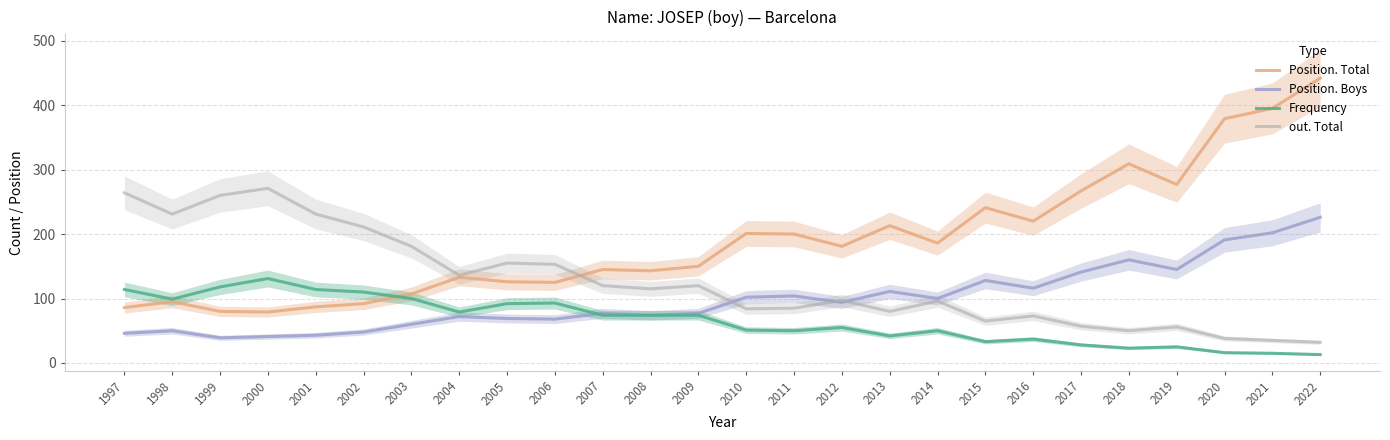

The value of out. Total at 2018 is 50. True or false?

True